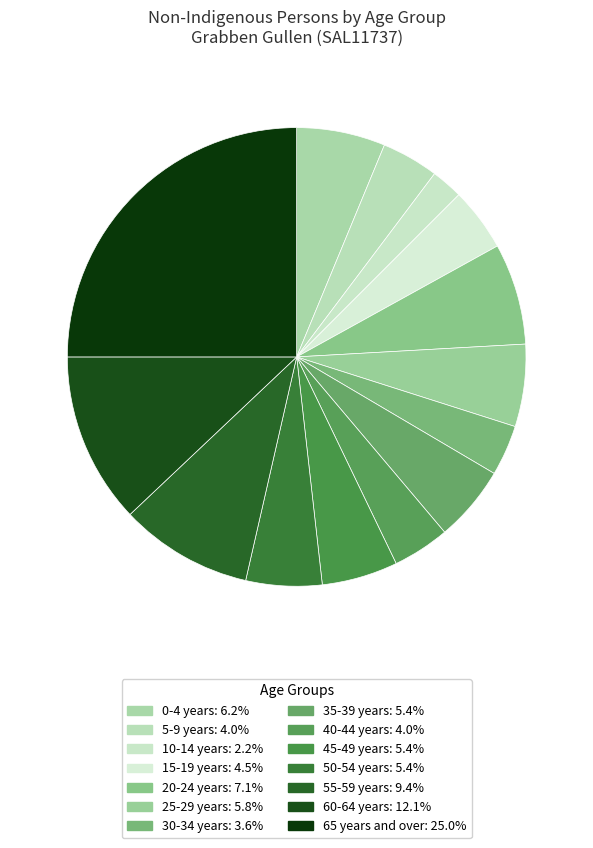

How many slices are in this pie chart?

14